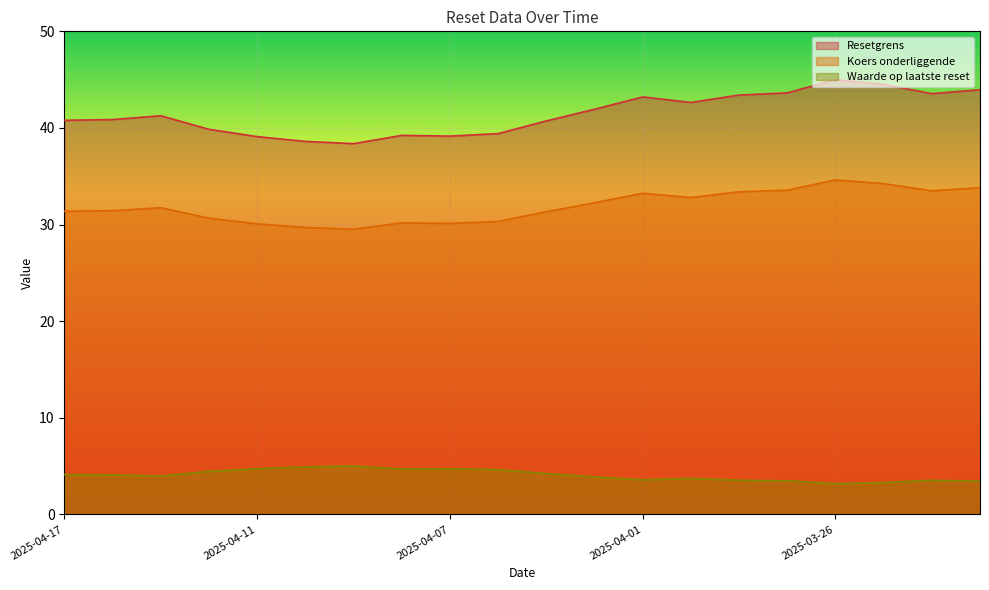

What is the minimum value shown in the chart?

3.2